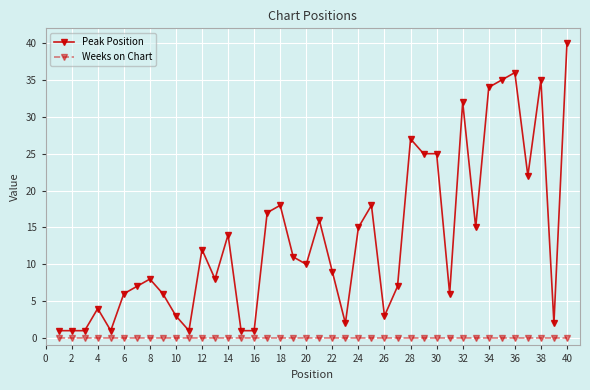

Which series has the largest total across all categories?

Peak Position